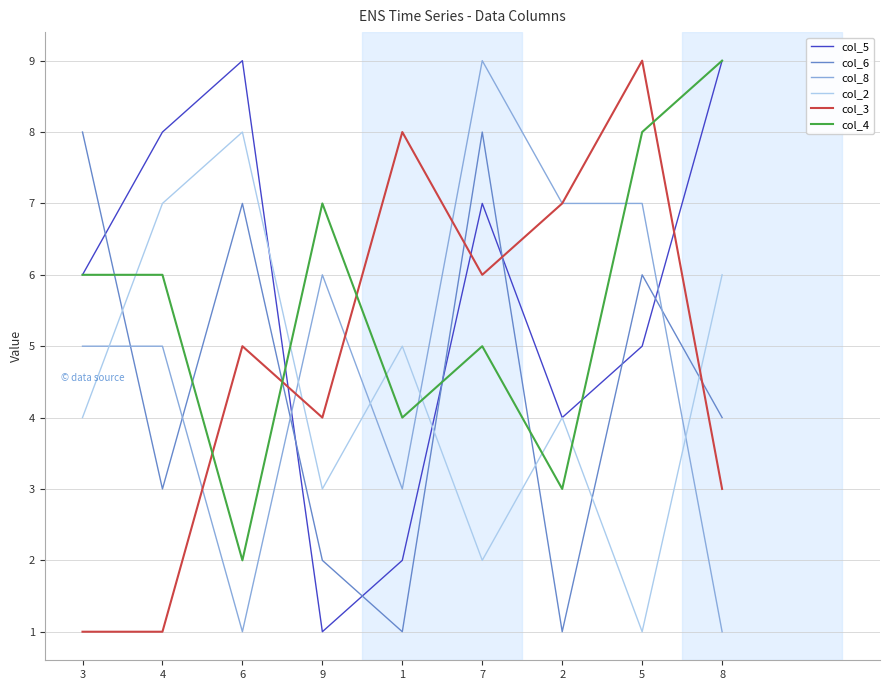

Reading left to right, what are all the values shown in this chart?

col_5: 6	8	9	1	2	7	4	5	9
col_6: 8	3	7	2	1	8	1	6	4
col_8: 5	5	1	6	3	9	7	7	1
col_2: 4	7	8	3	5	2	4	1	6
col_3: 1	1	5	4	8	6	7	9	3
col_4: 6	6	2	7	4	5	3	8	9